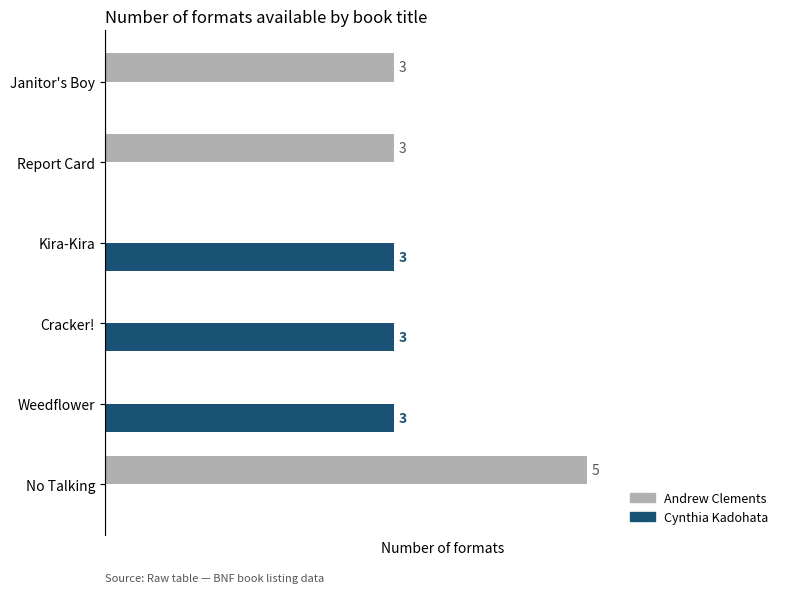

At which category is the sum across all series the highest?

No Talking